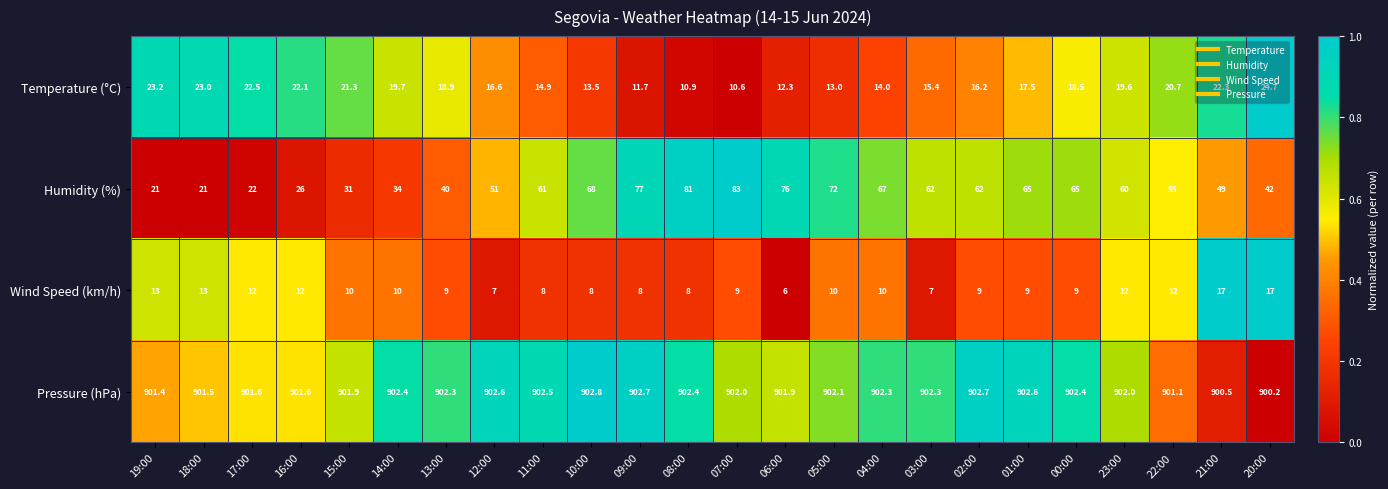

At which label does Pressure (hPa) reach its minimum?

20:00